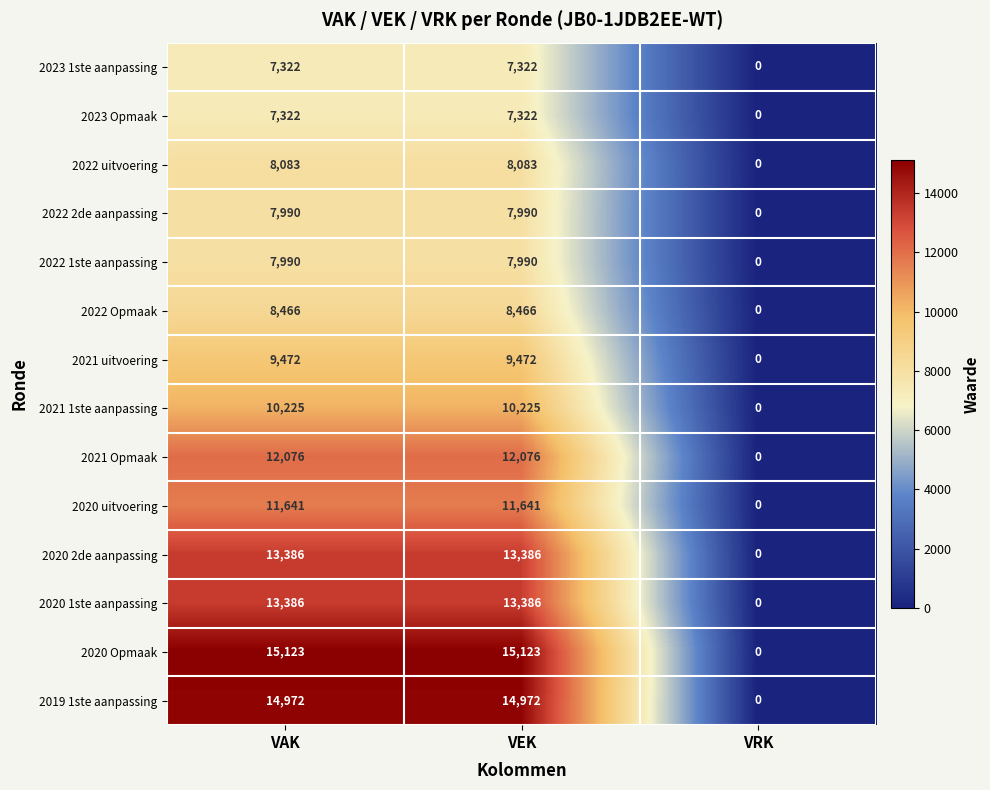

What is the total value across all series at VEK?

147454